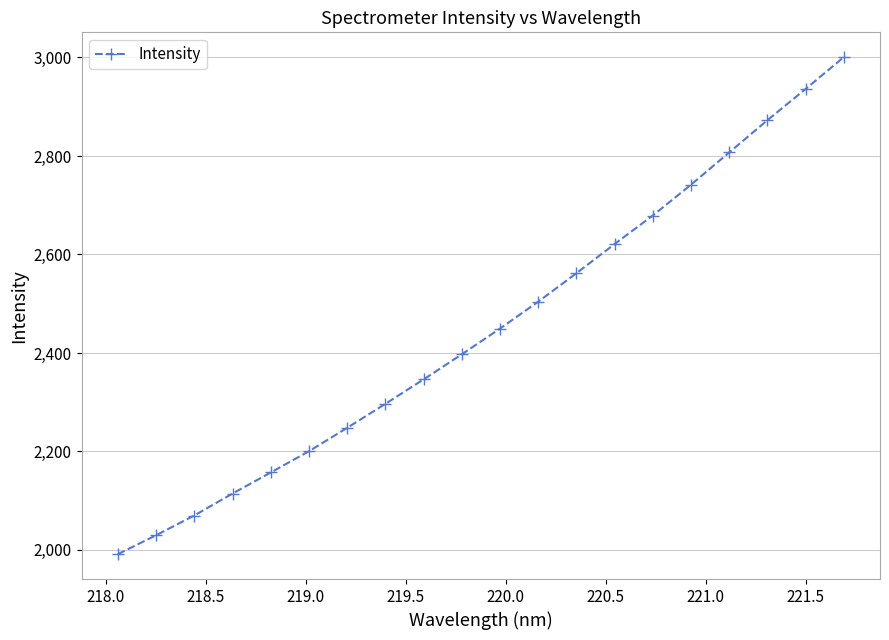

True or false: the data has more than 2 interior local peaks.

False